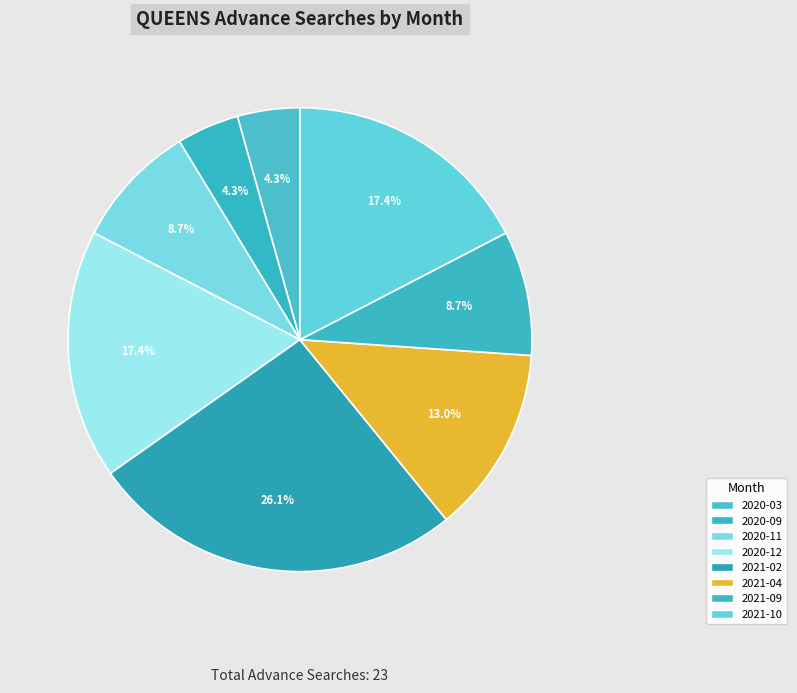

How many slices are in this pie chart?

8